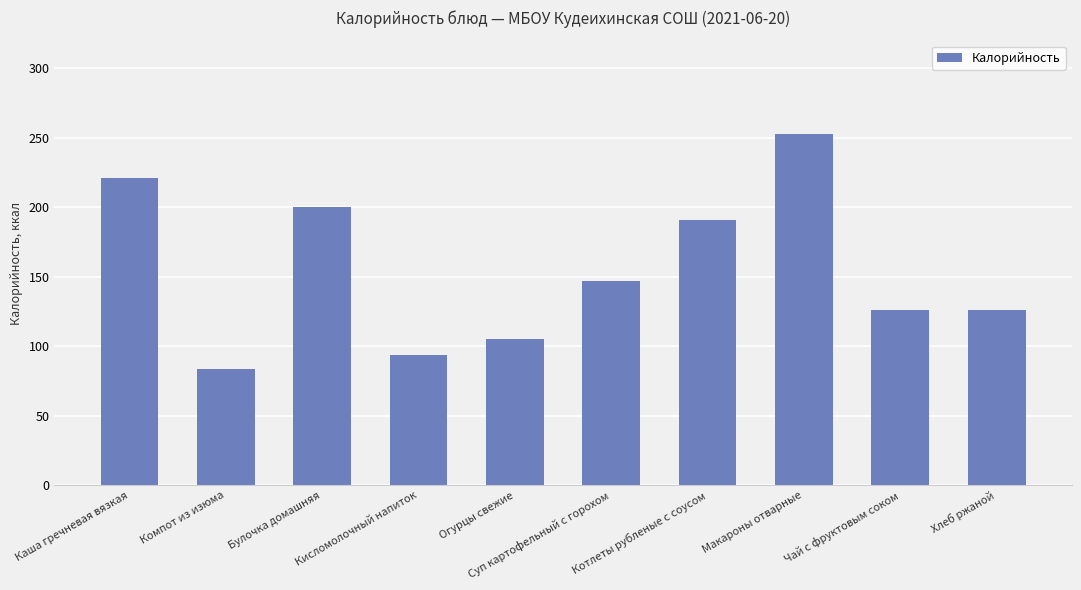

What value does the data have at Огурцы свежие?

105